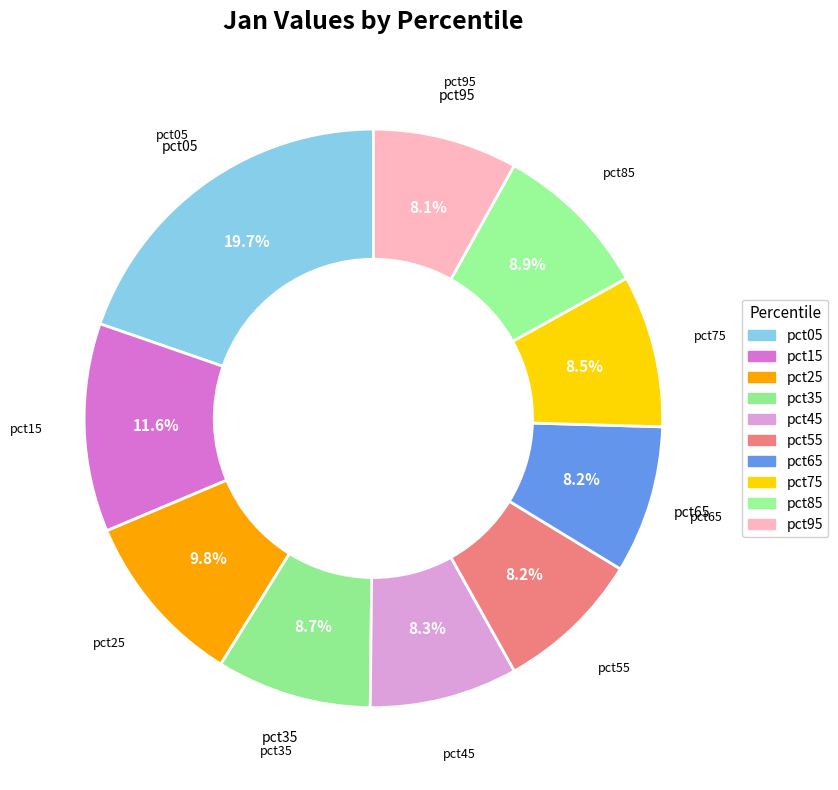

Which slice is the smallest?

pct95